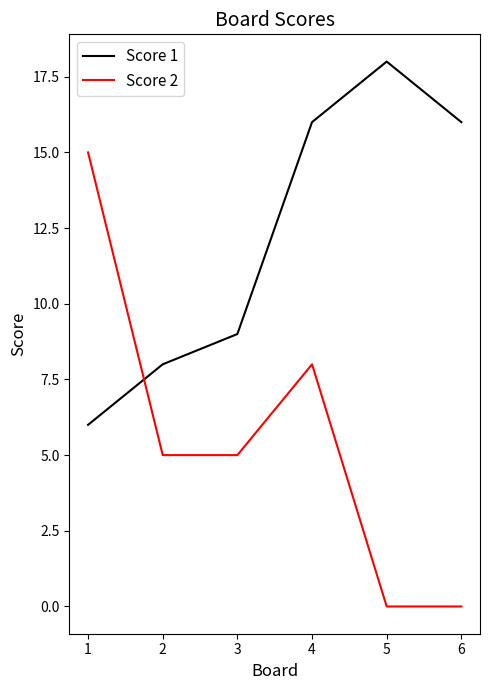

Which series has the largest total across all categories?

Score 1